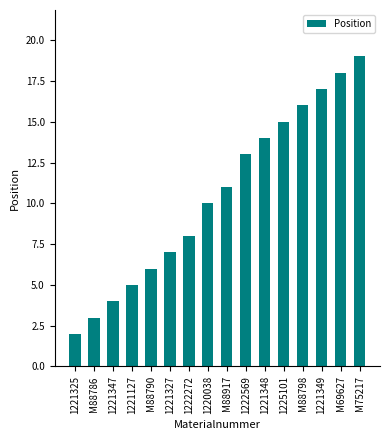

What is the sum of the values at M88917 and 1222272?

19